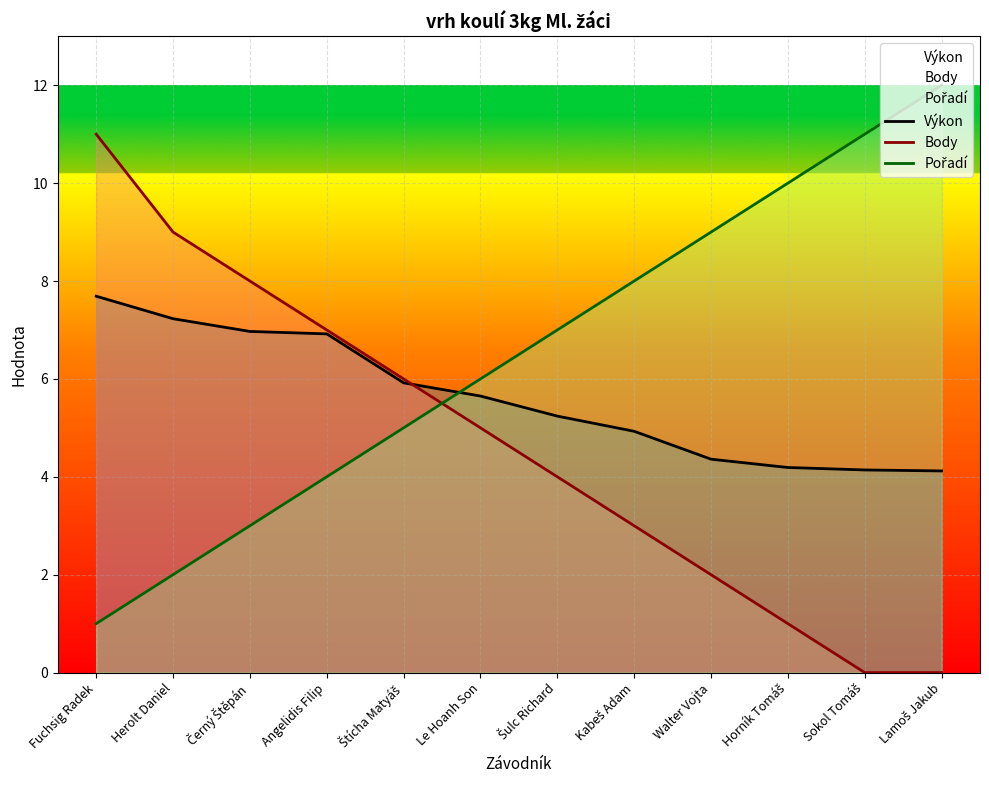

What is the difference between the Body values at Černý Štěpán and Fuchsig Radek?

3.0